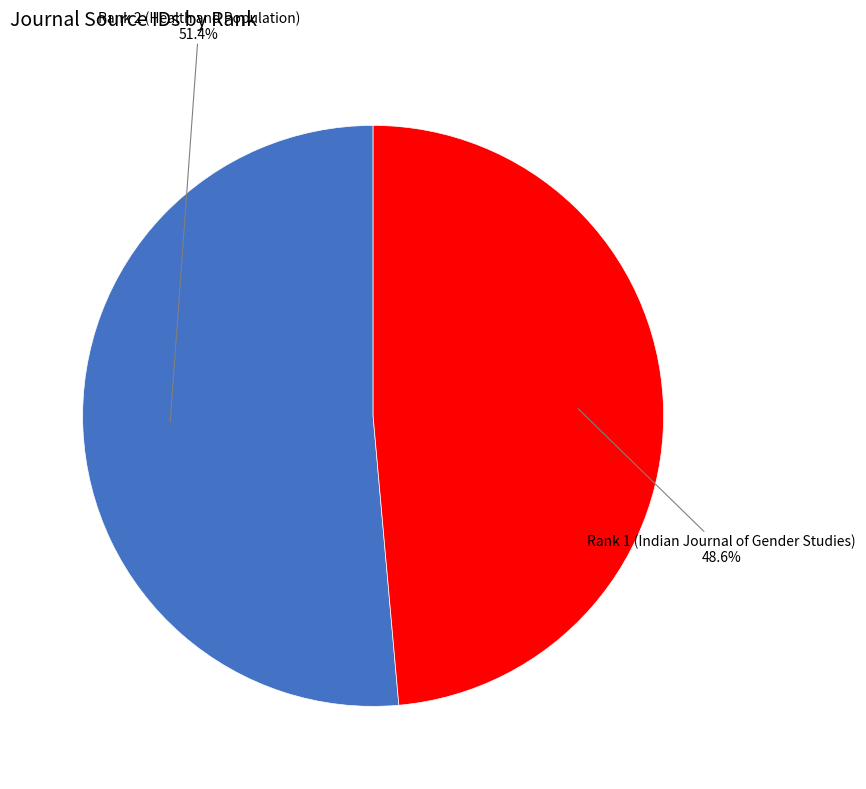

Is there a majority slice in this chart?

Yes